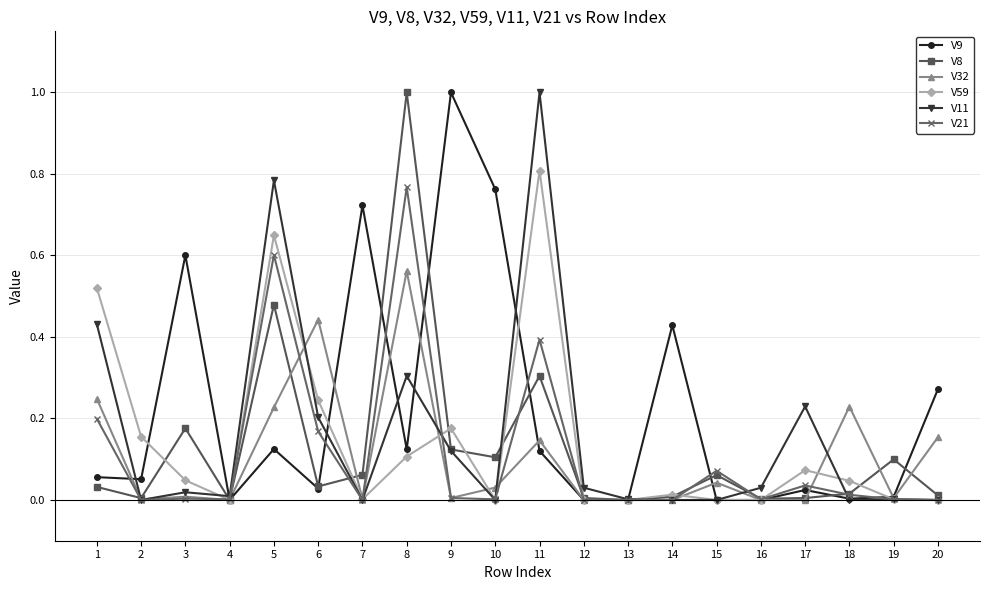

Where is the first local minimum for V11?

2